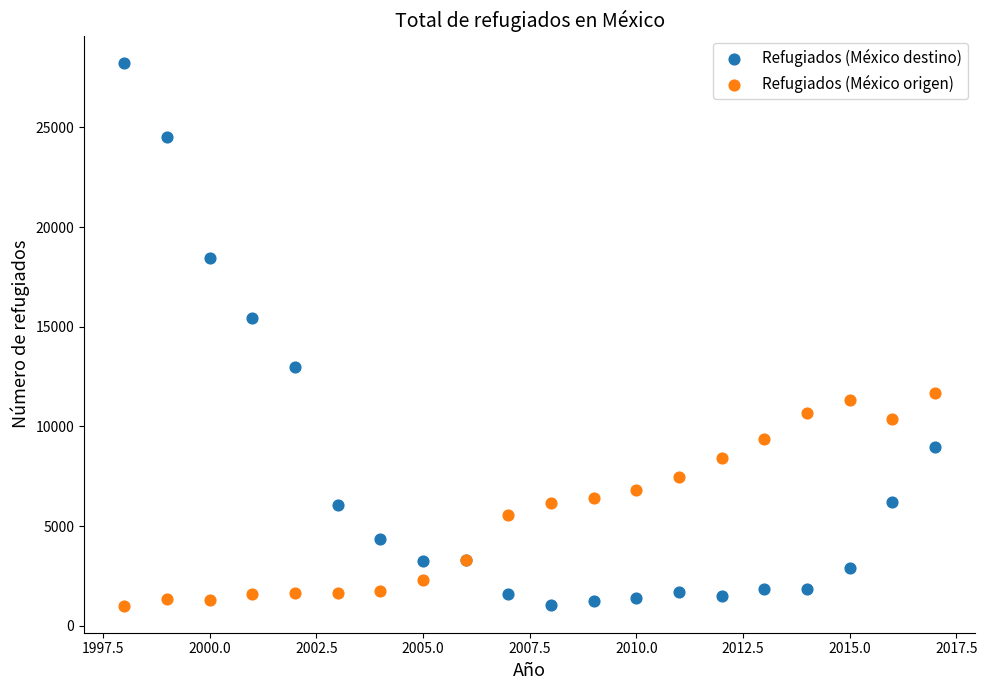

In the Refugiados (México destino) series, what Y value is closest to 14653?

15455